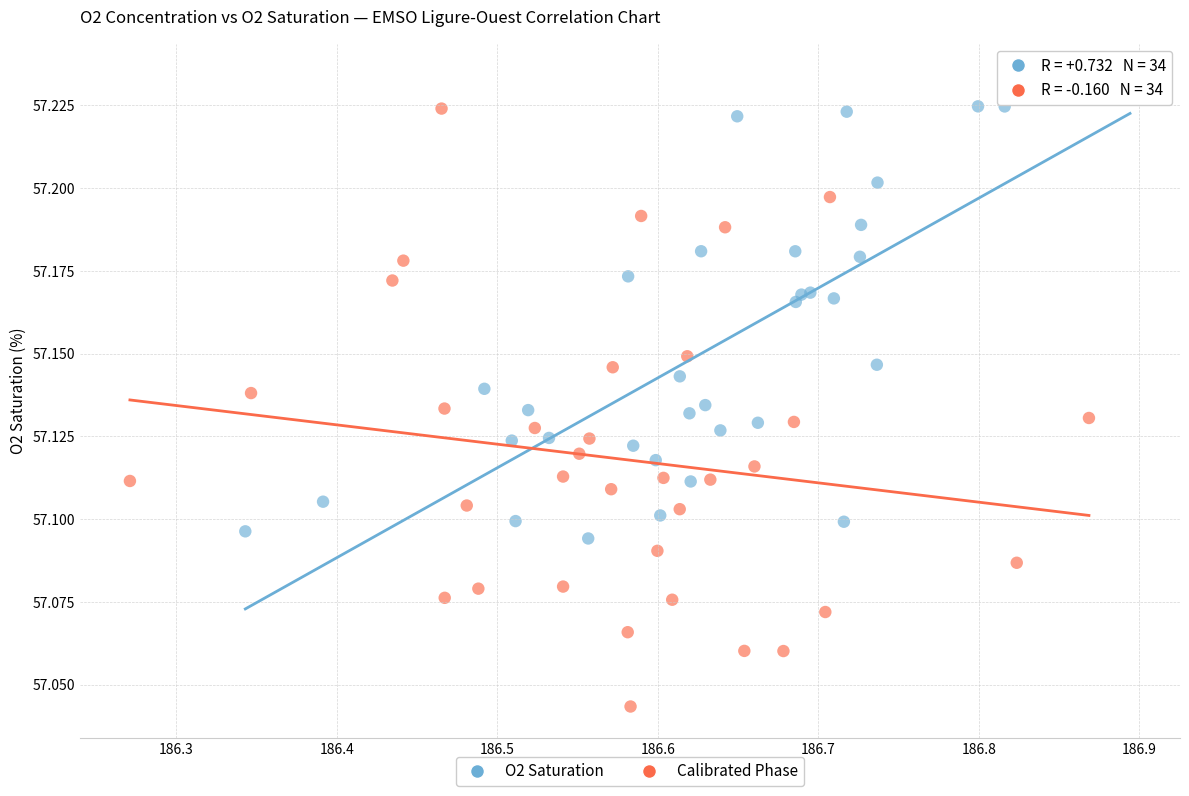

What are all the series names shown in the legend?

O2 Saturation, Calibrated Phase